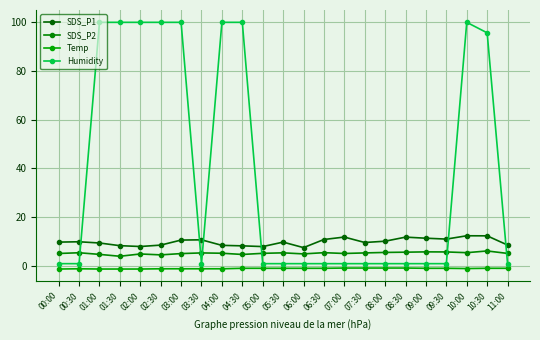

What are all the series names shown in the legend?

SDS_P1, SDS_P2, Temp, Humidity